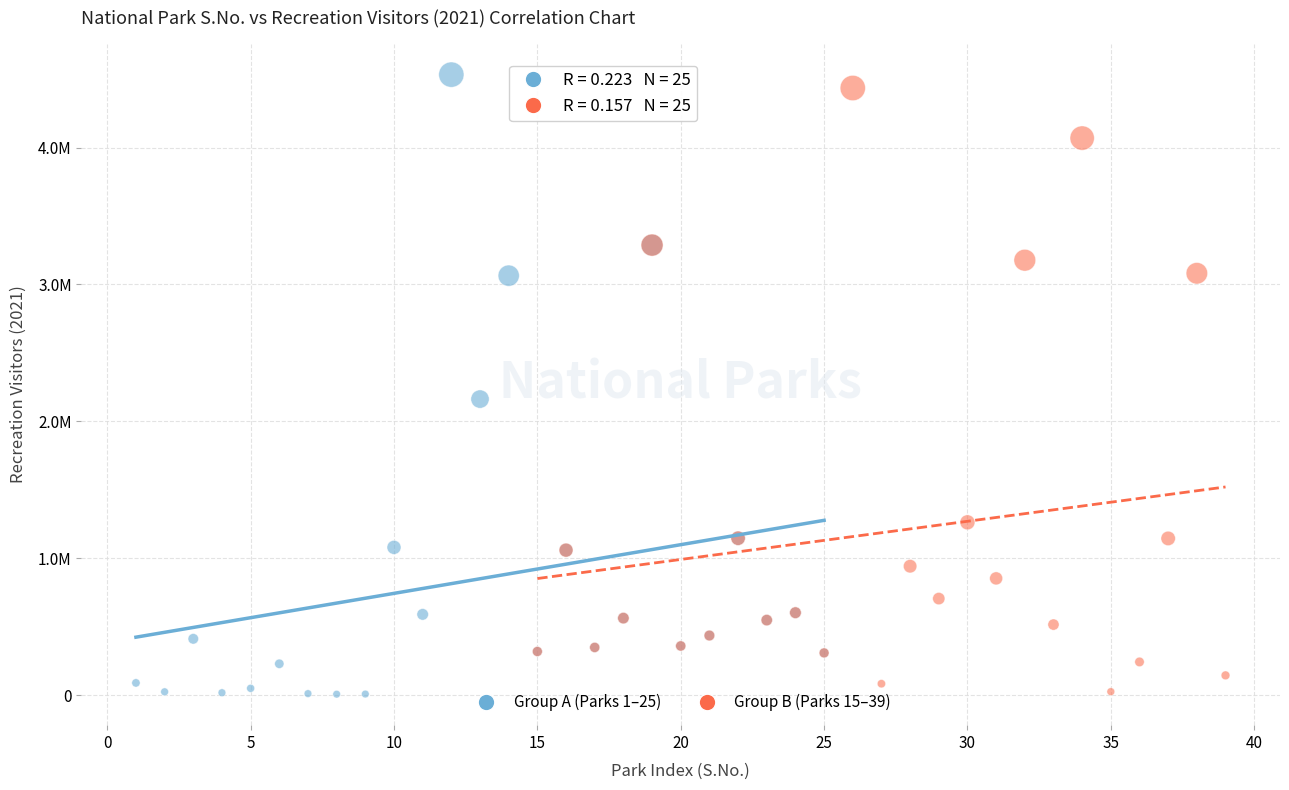

Which series has the largest Y range (max minus min)?

Group A (Parks 1–25)